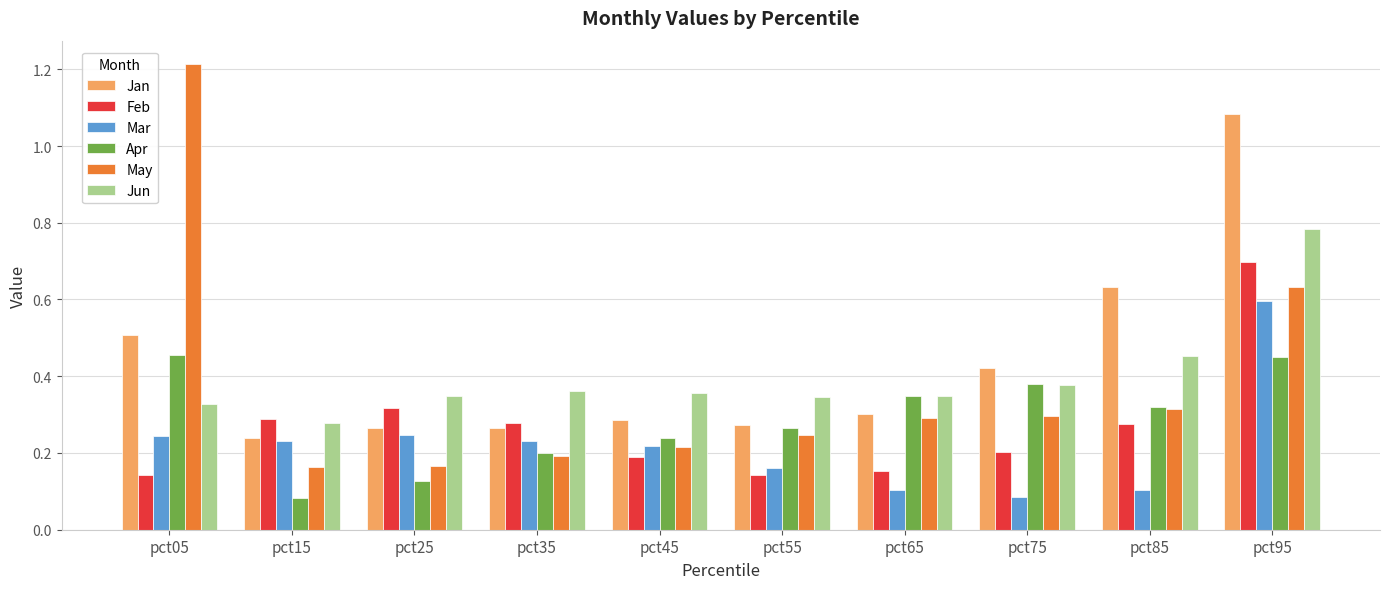

Where is Apr nearest to the value 0?

pct15